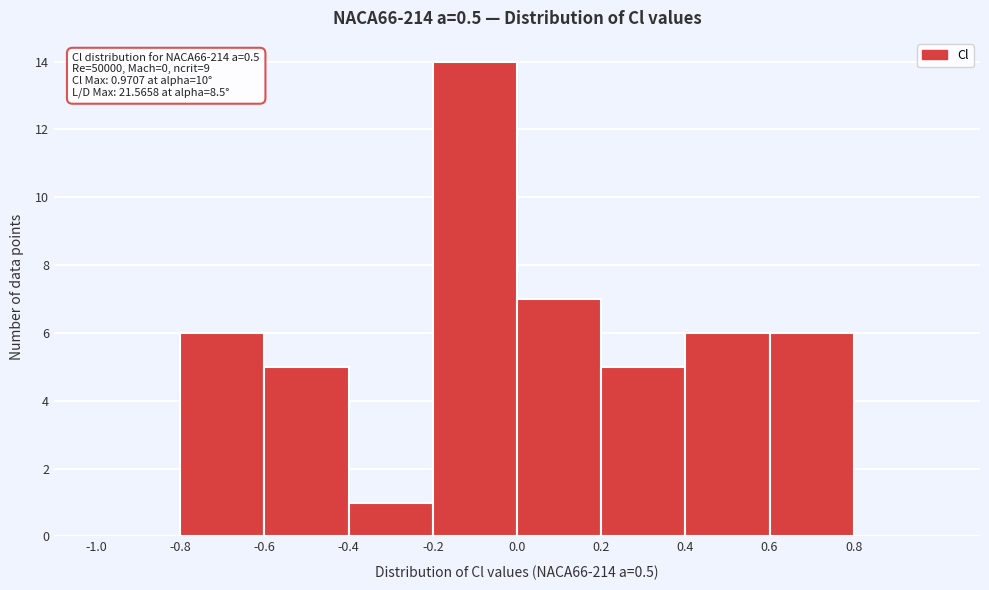

Which range on the x-axis has the tallest bar?

-0.2 to 0.0